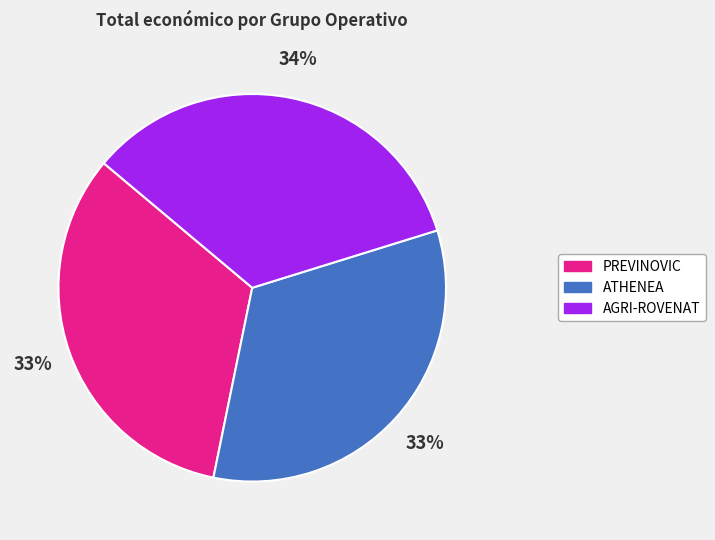

To the nearest percent, what portion does AGRI-ROVENAT represent?

34%